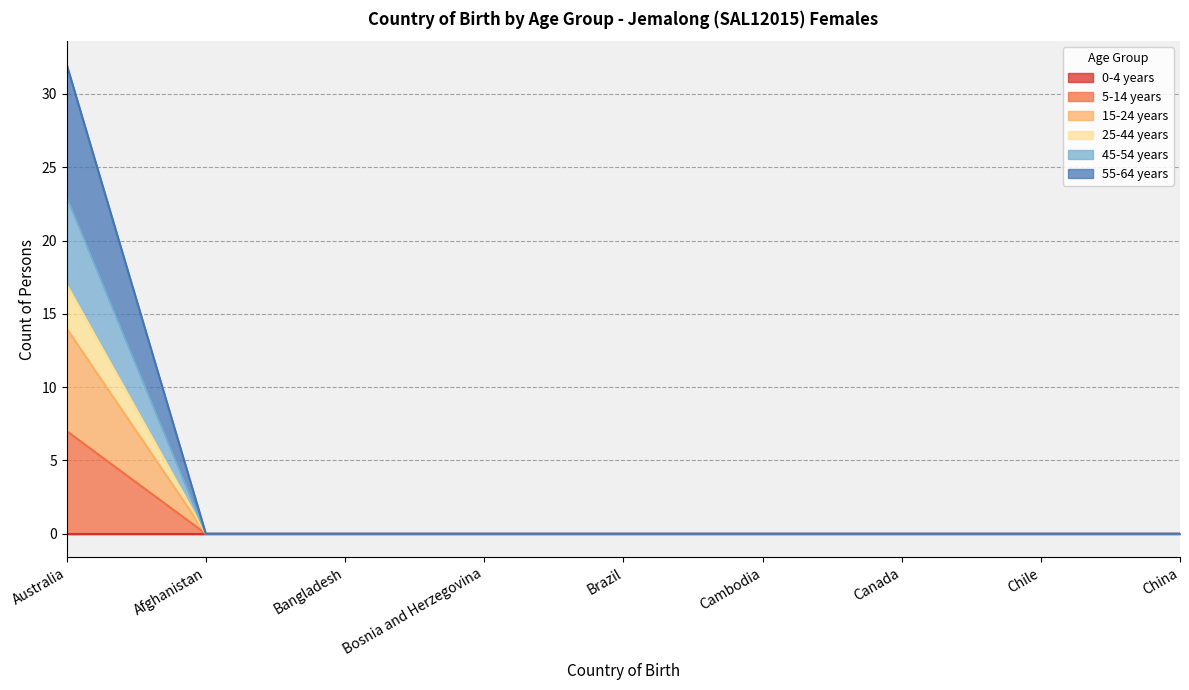

Does the chart display data point markers on the line(s)?

No